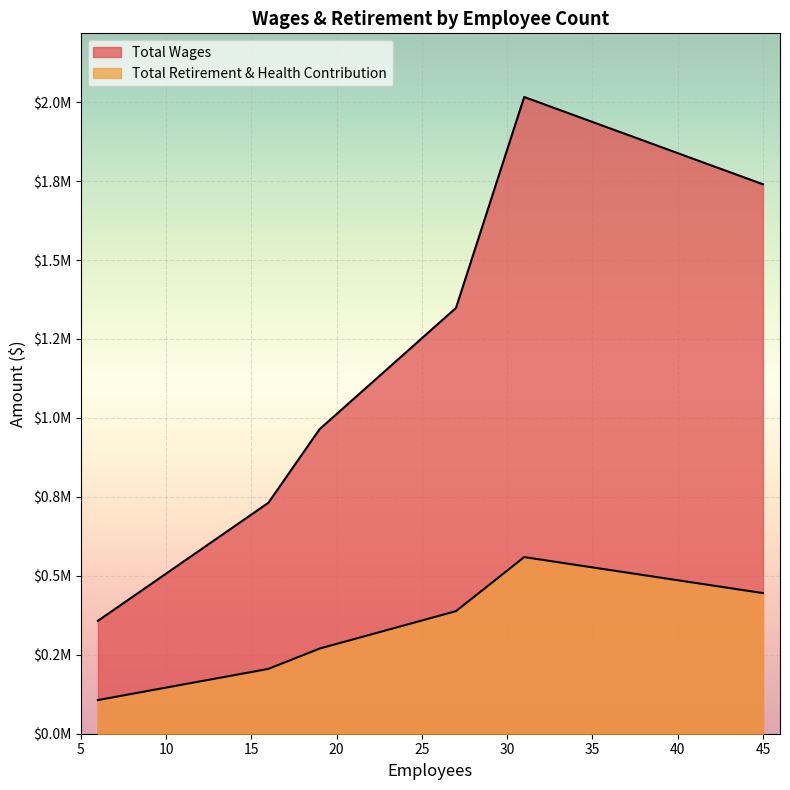

How many data points in Total Retirement & Health Contribution are less than 388193?

3